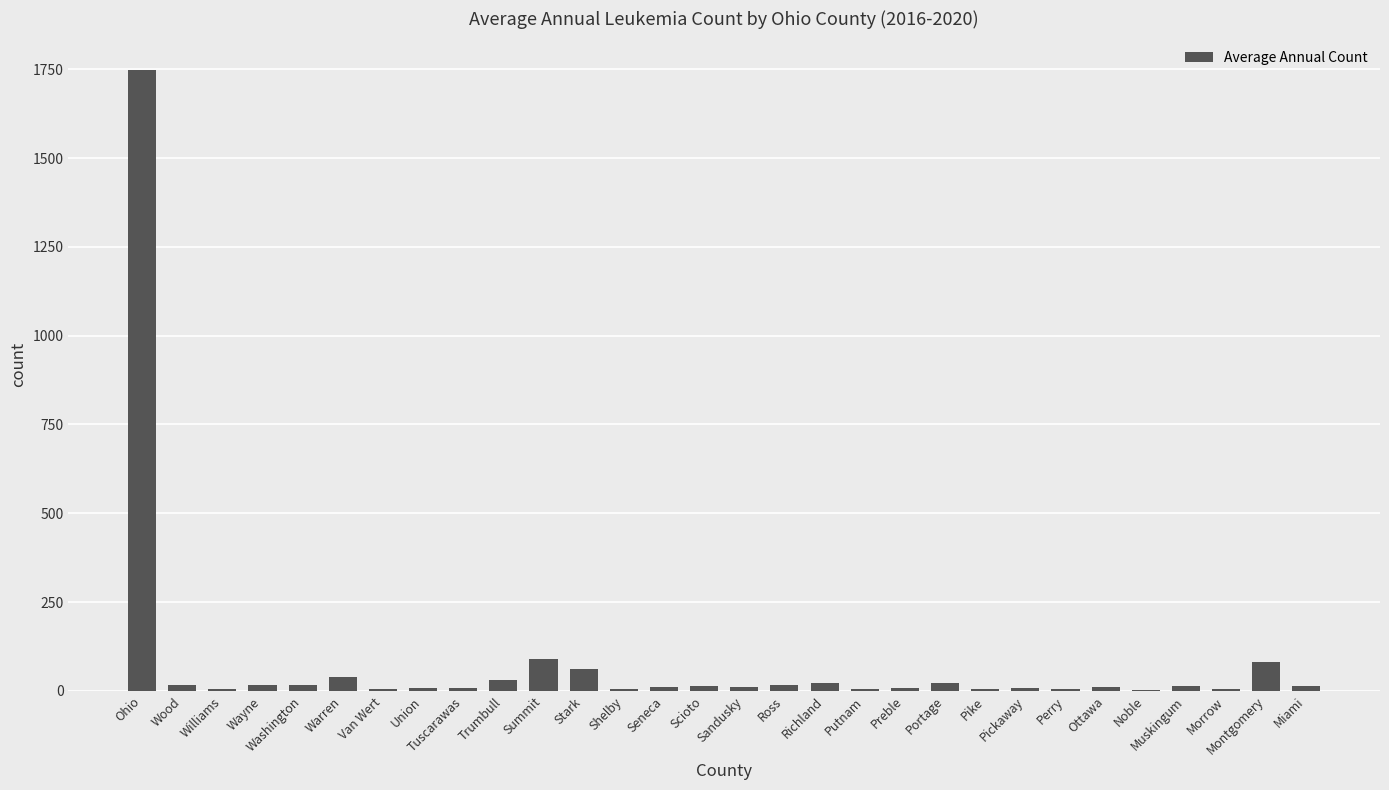

What is the maximum value shown in the chart?

1749